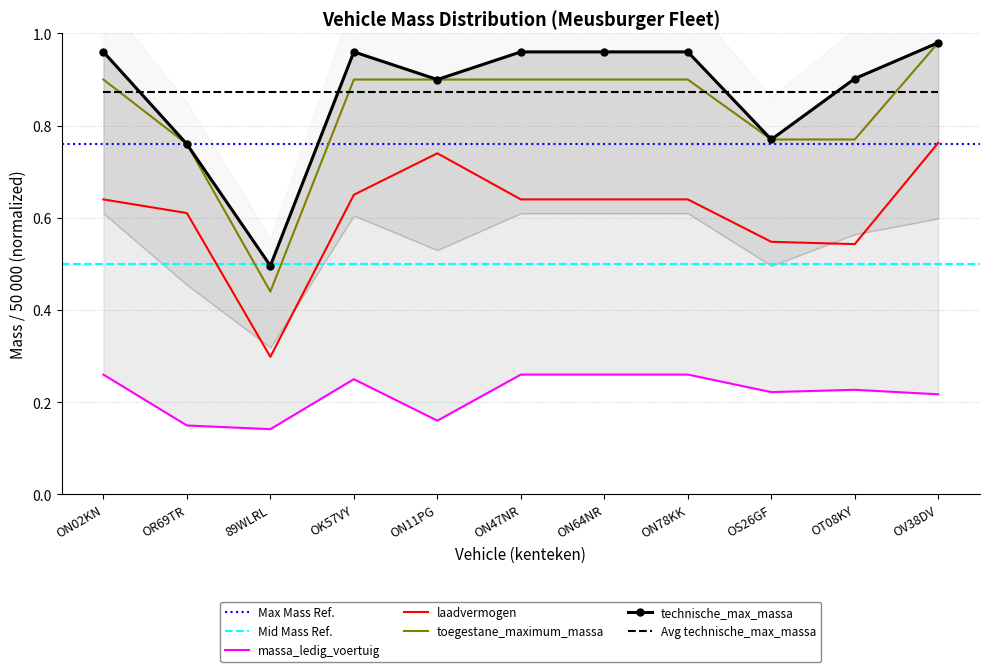

How many lines are shown in the chart?

4